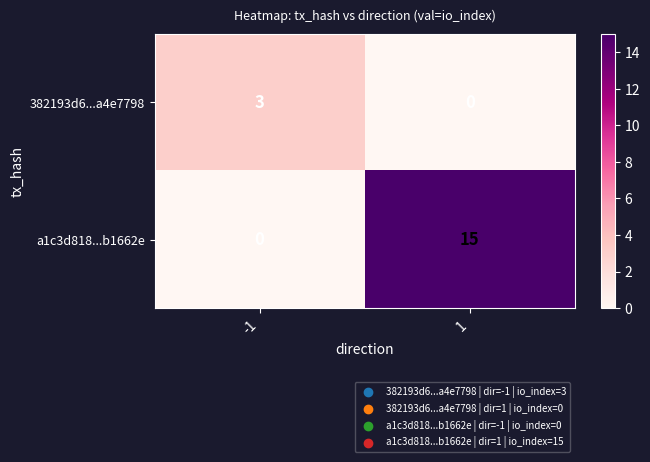

What is the difference between the a1c3d818...b1662e values at 1 and -1?

15